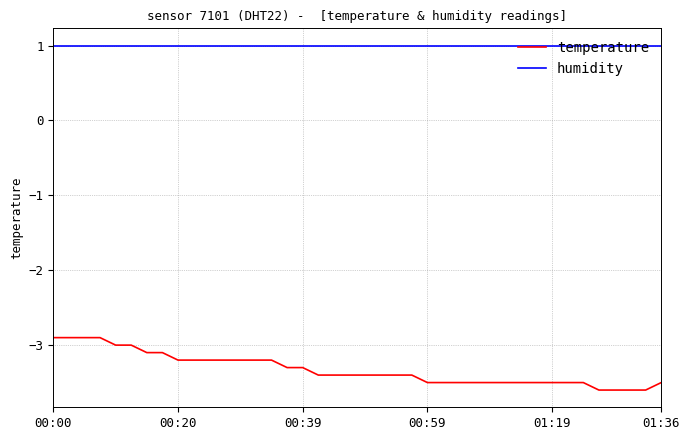

Count the temperature values in the range -3 to -2.

6